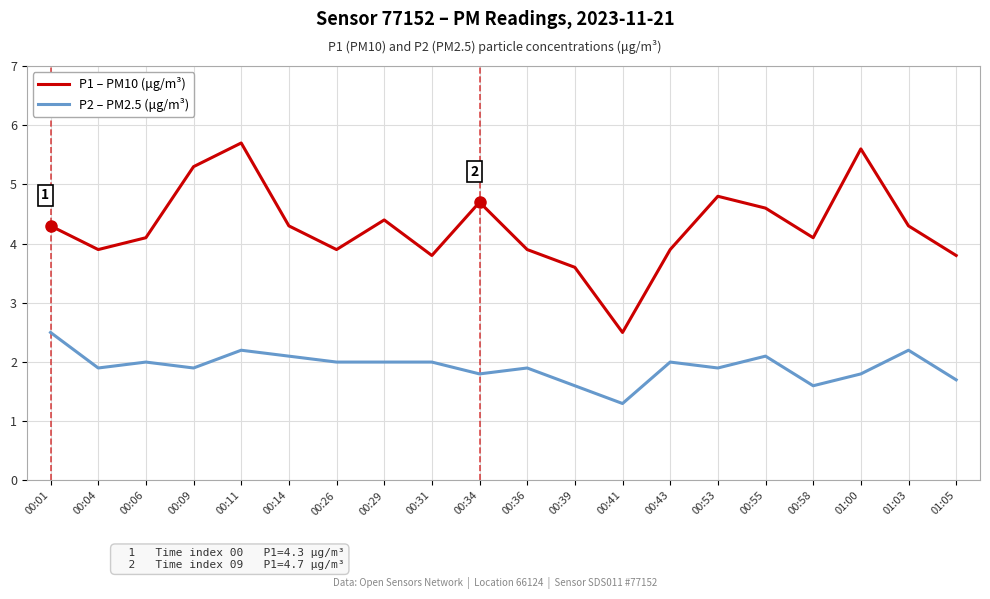

At which category is the sum across all series the highest?

00:11